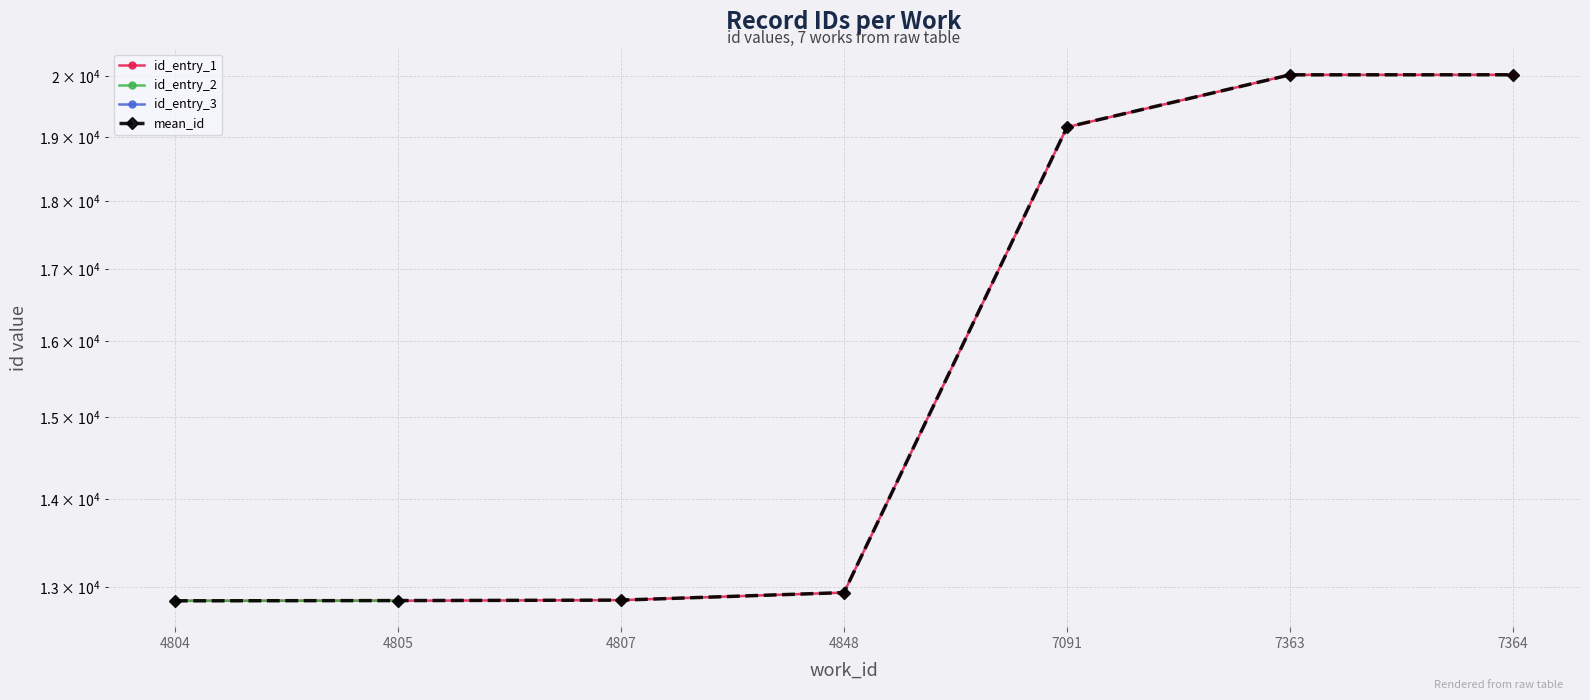

True or false: id_entry_2 and mean_id intersect in this chart.

False